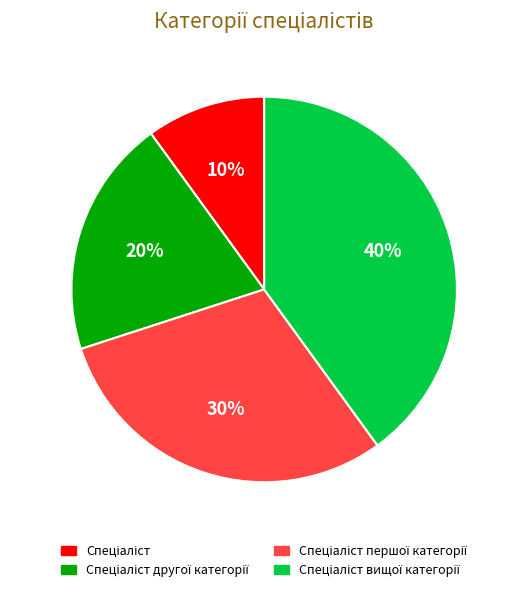

Is there a majority slice in this chart?

No